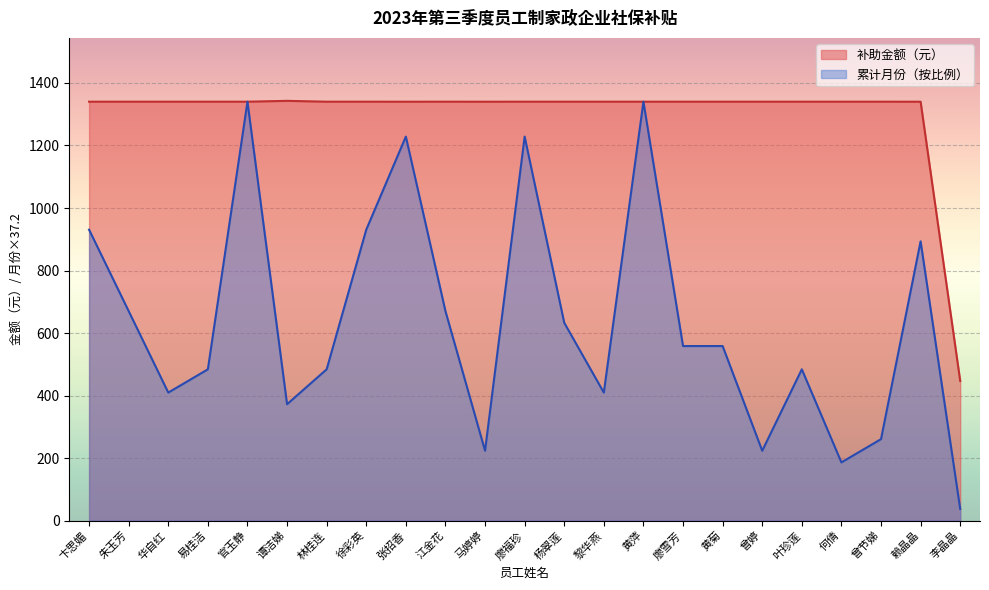

What is the label of the 19th point from the left?

叶珍莲